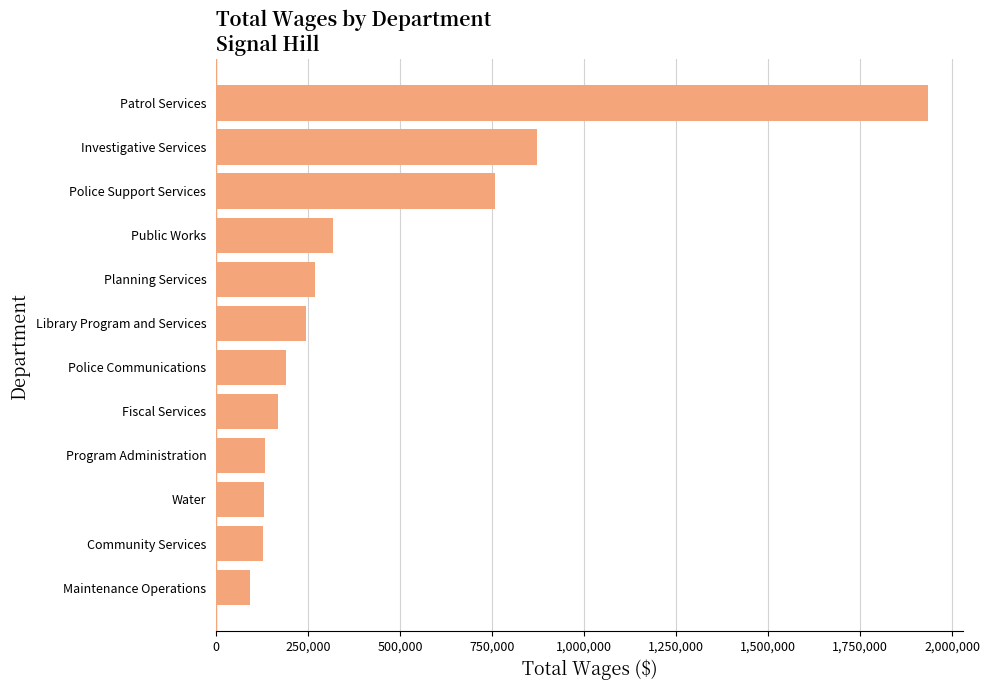

How many bars are there in total?

12